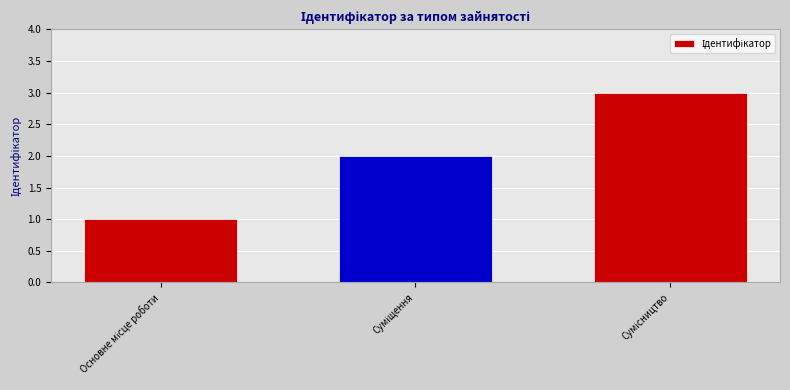

What is the maximum value shown in the chart?

3